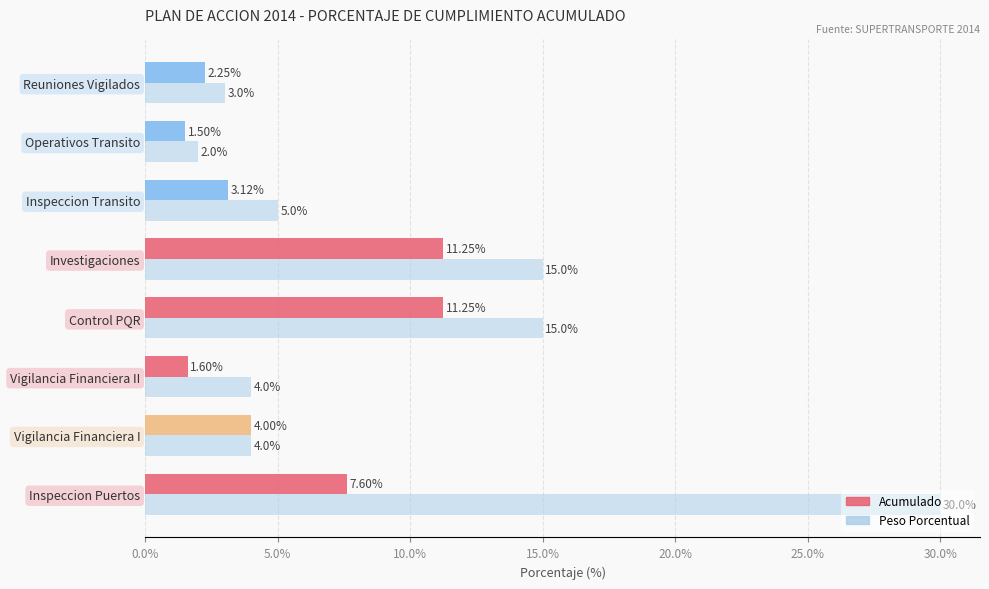

What are all the series names shown in the legend?

Acumulado, Peso Porcentual